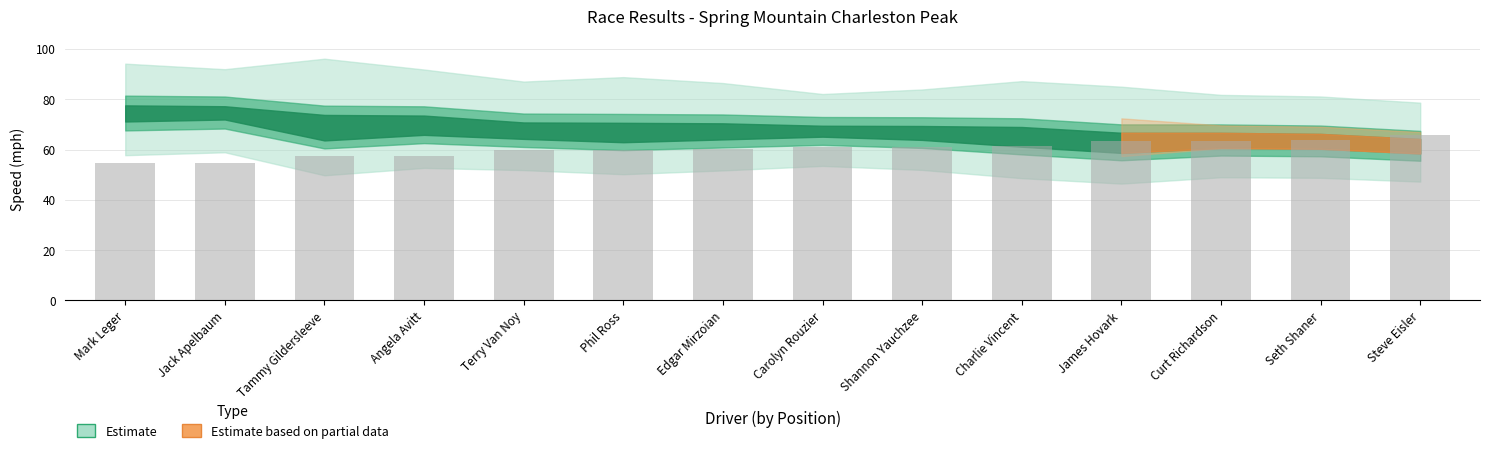

What is the difference between the maximum and minimum values?

11.4